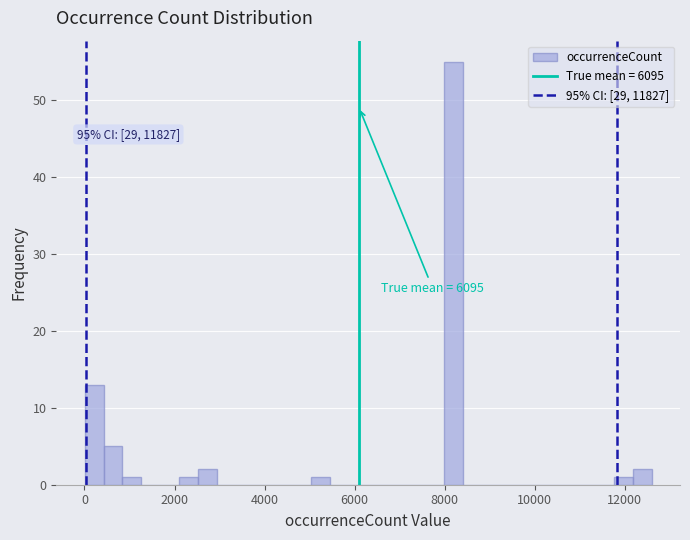

Around what value on the x-axis is the tallest bar? Give the approximate position of its centre, as read against the axis.

8200